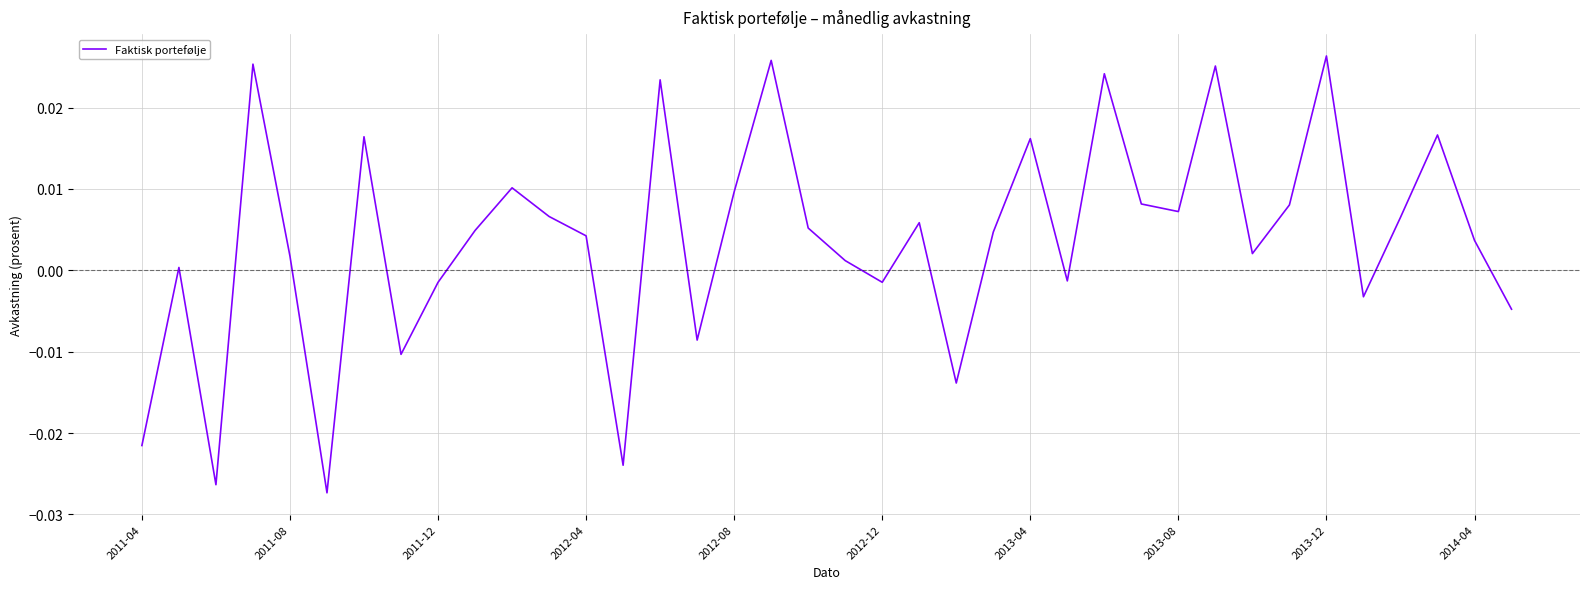

How many lines are shown in the chart?

1